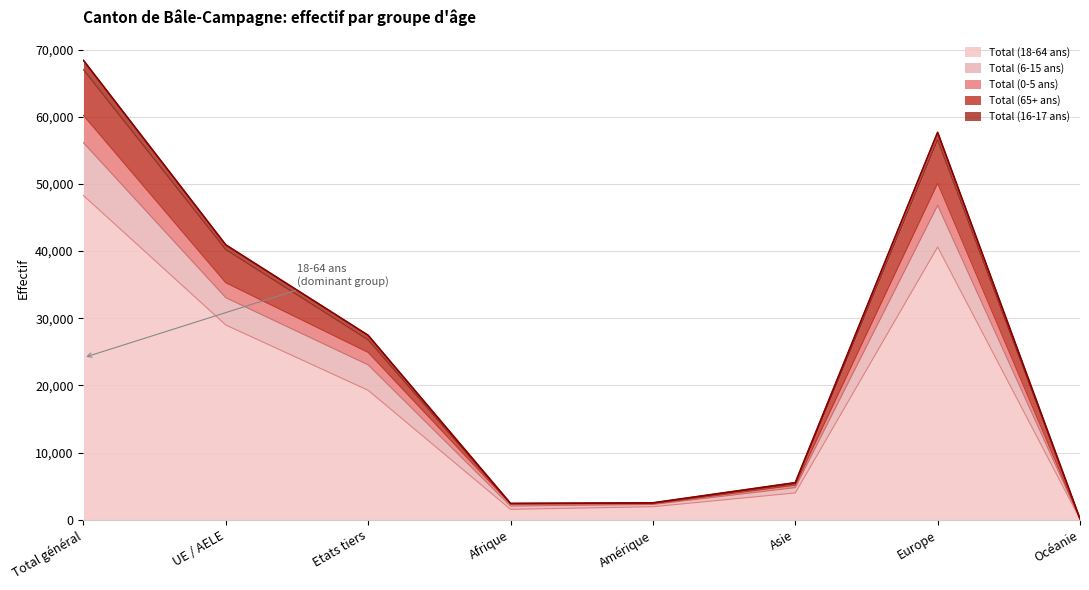

Which has a higher value, Amérique or Océanie?

Amérique